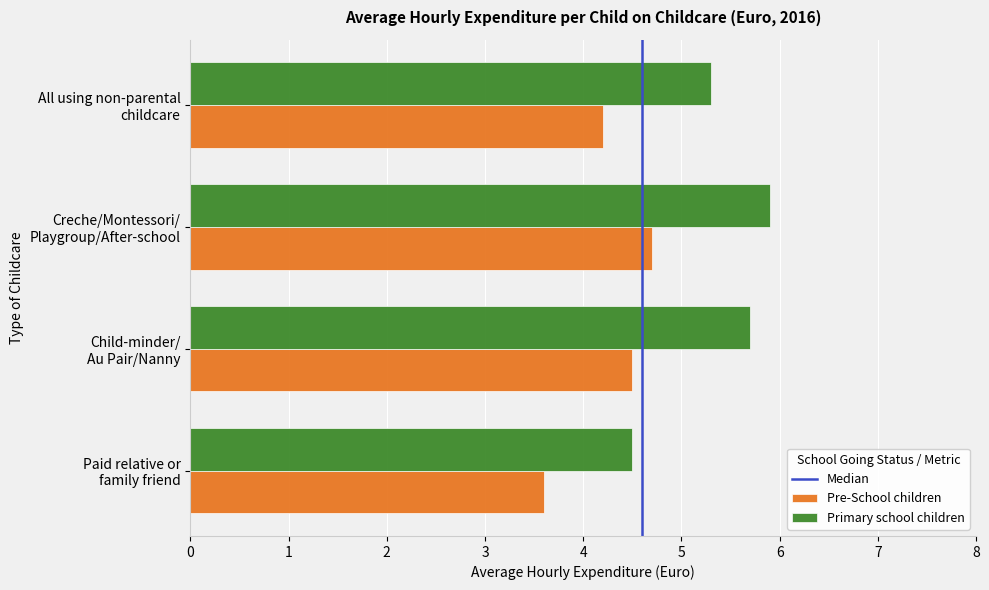

List the series in order of their overall mean, lowest first.

Pre-School children, Primary school children